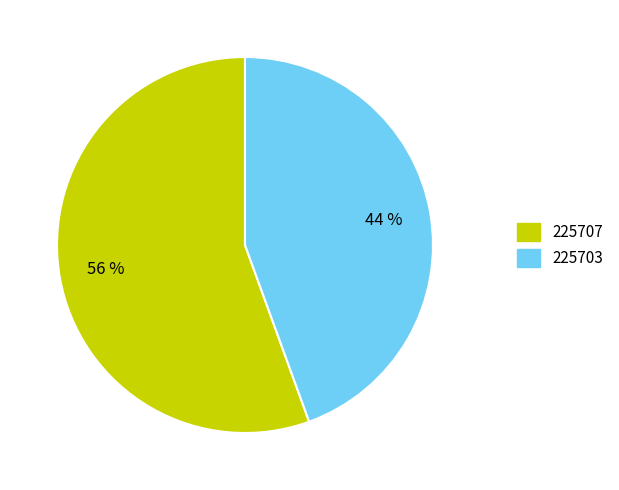

To the nearest percent, what is the combined percentage of 225707 and 225703?

100%